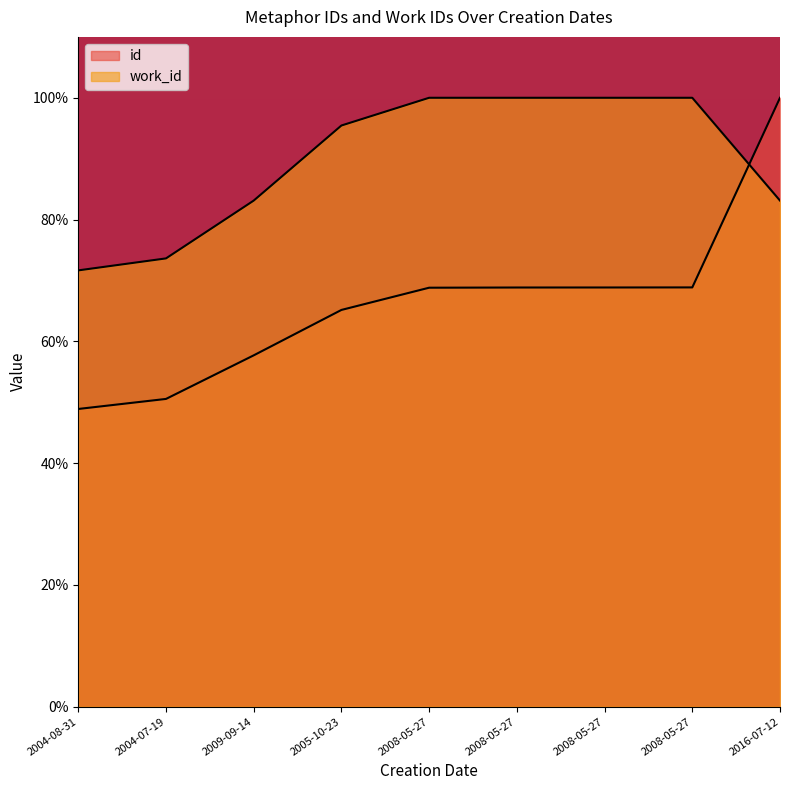

What is the sum of the id values at 2008-05-27 and 2004-07-19?

119.4